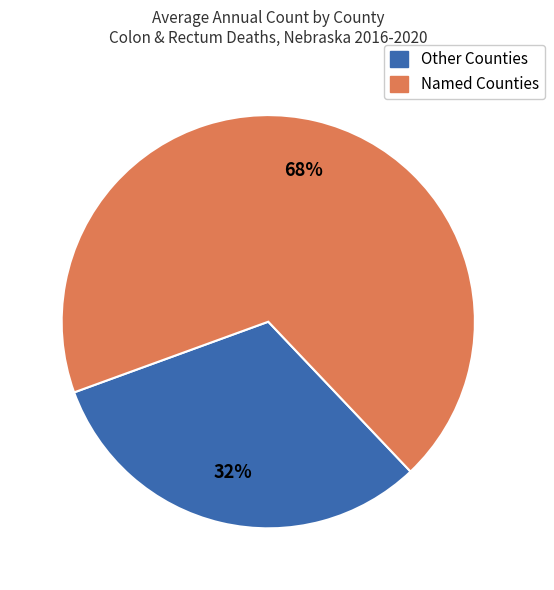

Is there a majority slice in this chart?

Yes